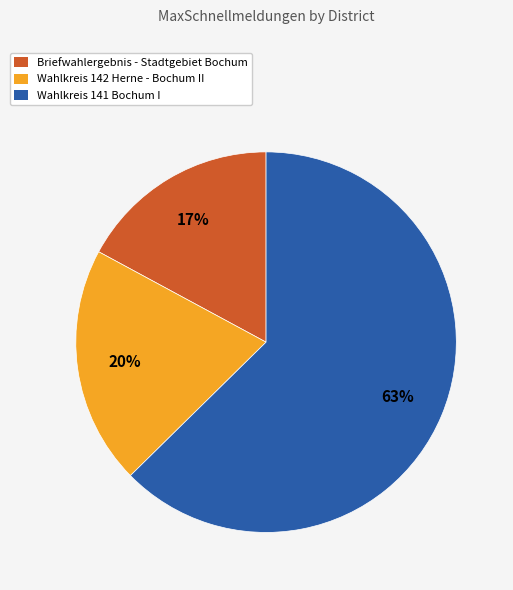

To the nearest percent, what is the difference between the Wahlkreis 141 Bochum I and Briefwahlergebnis - Stadtgebiet Bochum slice percentages?

46%